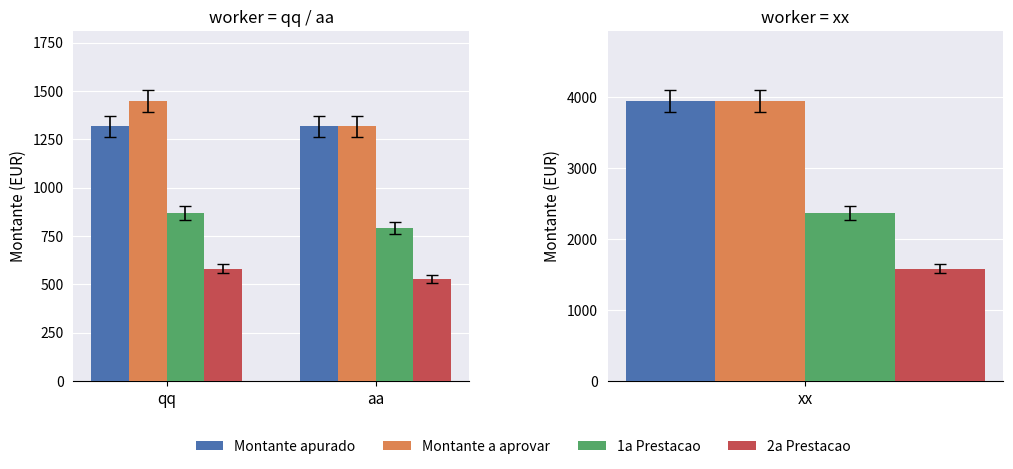

True or false: 1a Prestacao has a value of 1352.3 at aa.

False